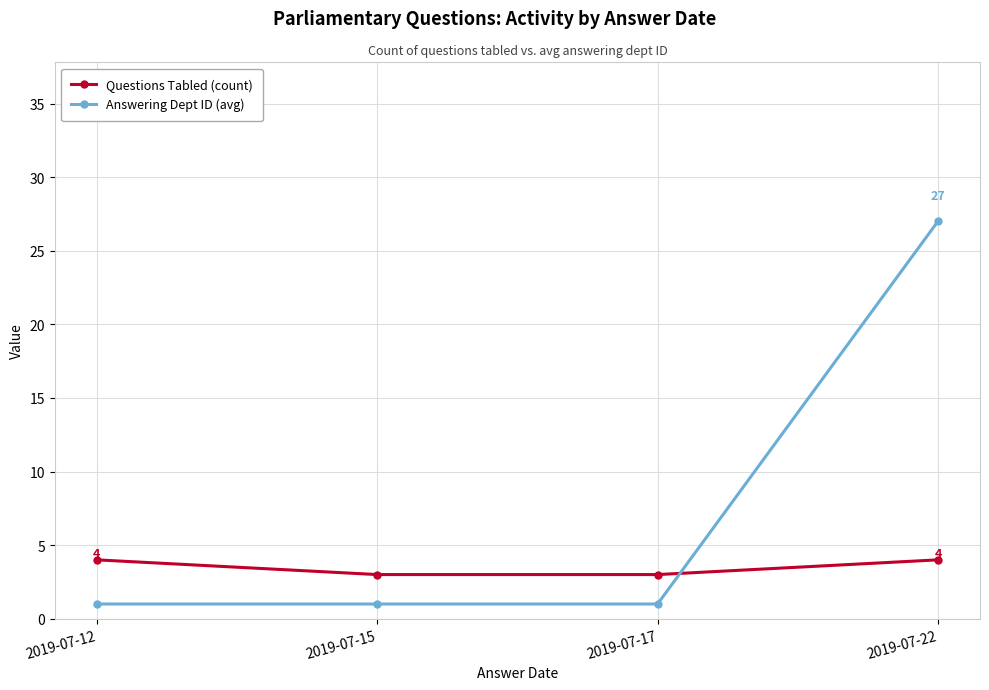

What is the difference between the Questions Tabled (count) values at 2019-07-22 and 2019-07-15?

1